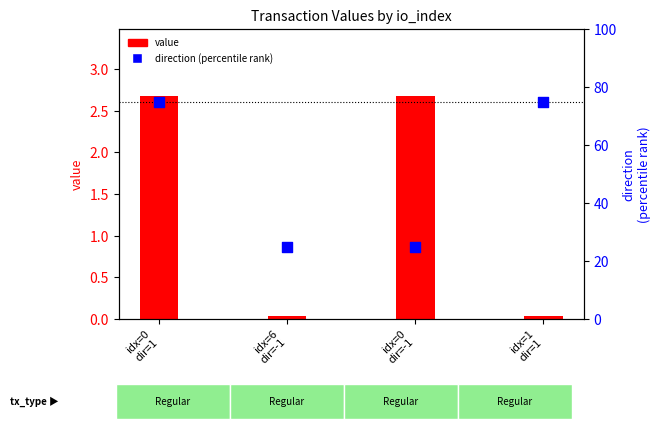

At how many categories does at least one series exceed 18?

4